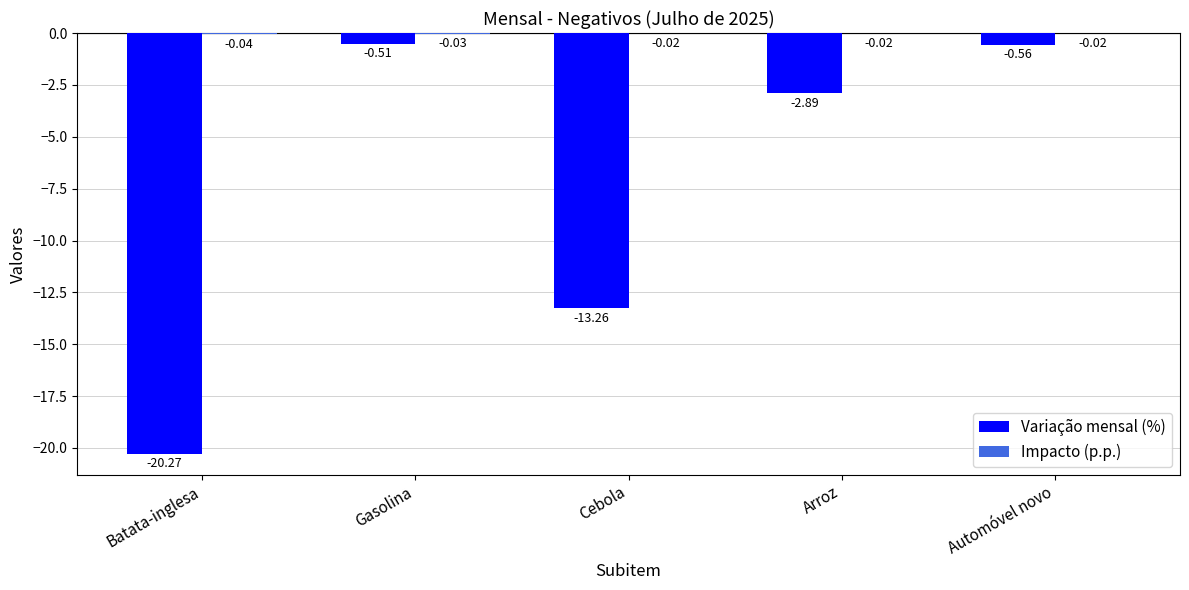

What is the total value across all series at Batata-inglesa?

-20.3